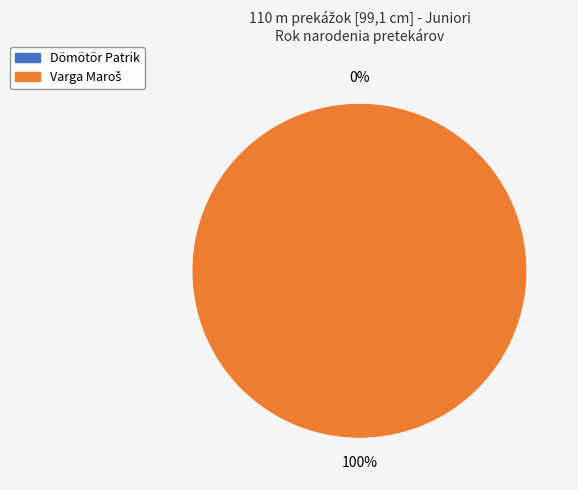

To the nearest percent, what percentage of the pie is Varga Maroš?

100%